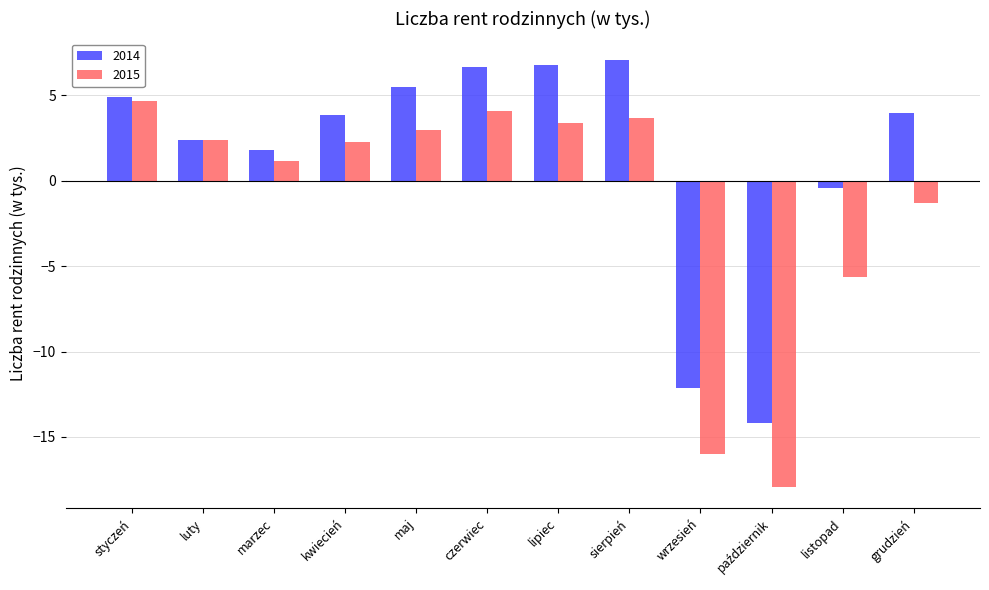

At which label does 2014 first exceed 3?

styczeń